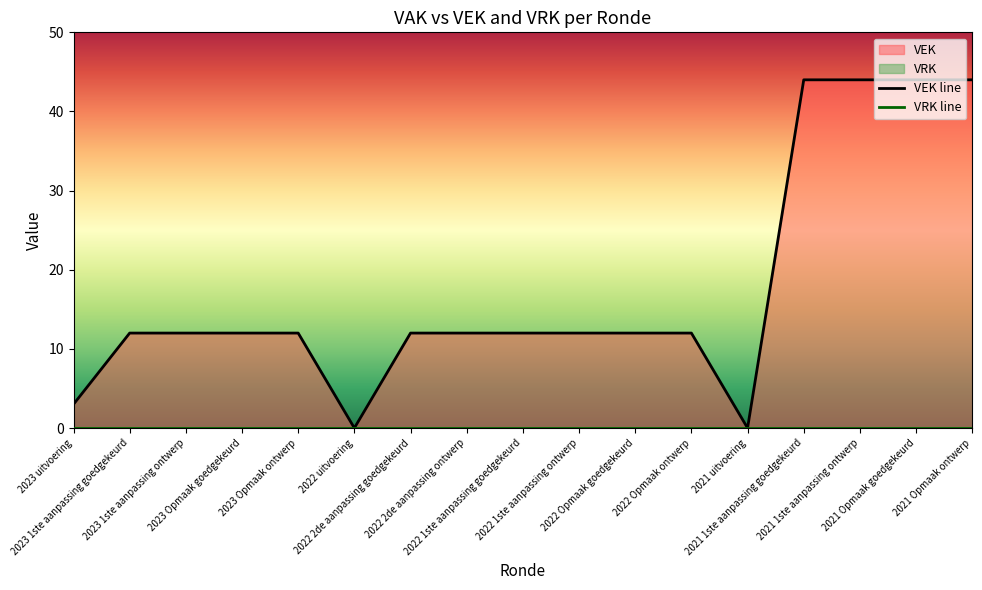

Which series changed the most between 2023 1ste aanpassing goedgekeurd and 2021 1ste aanpassing goedgekeurd?

VEK line